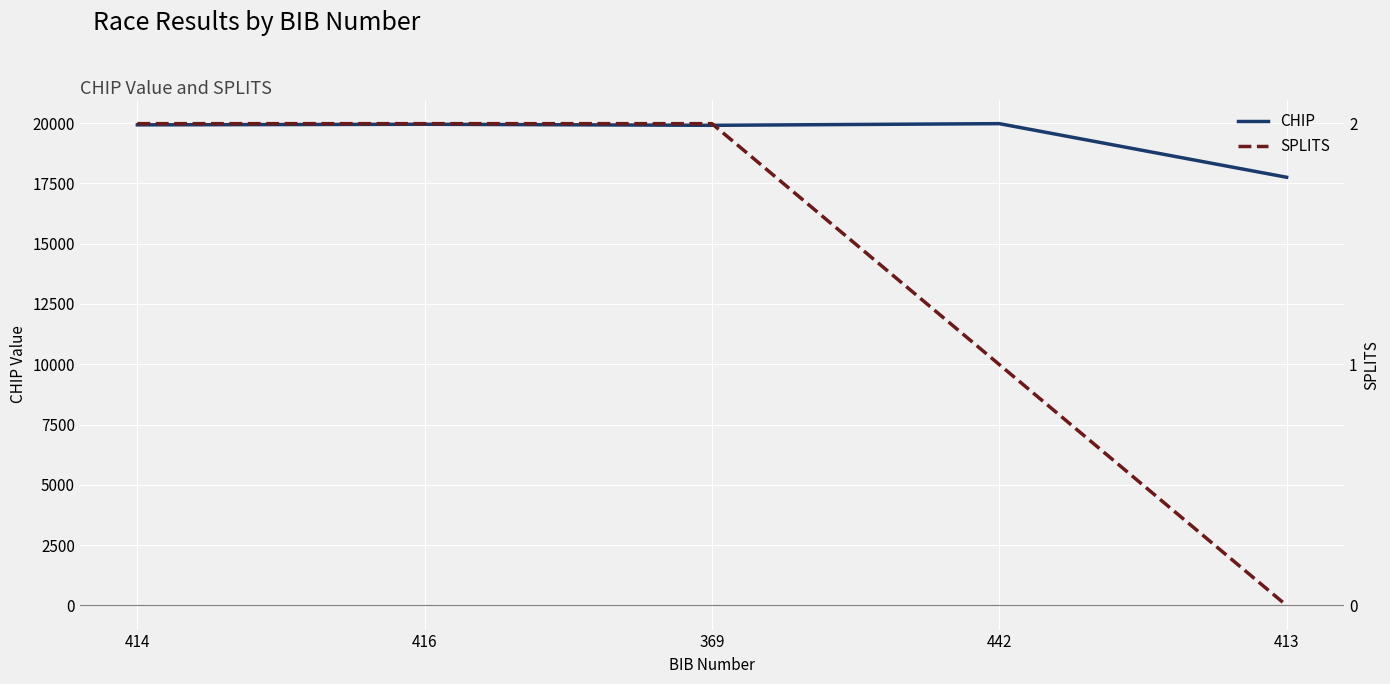

Where is SPLITS nearest to the value 1?

442